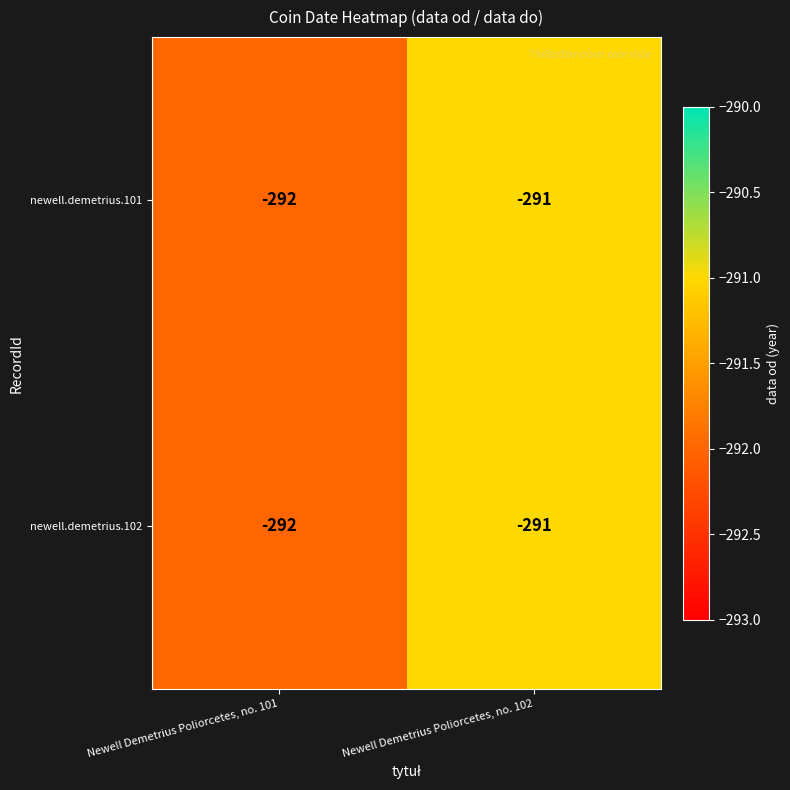

At which category is the sum across all series the highest?

Newell Demetrius Poliorcetes, no. 102